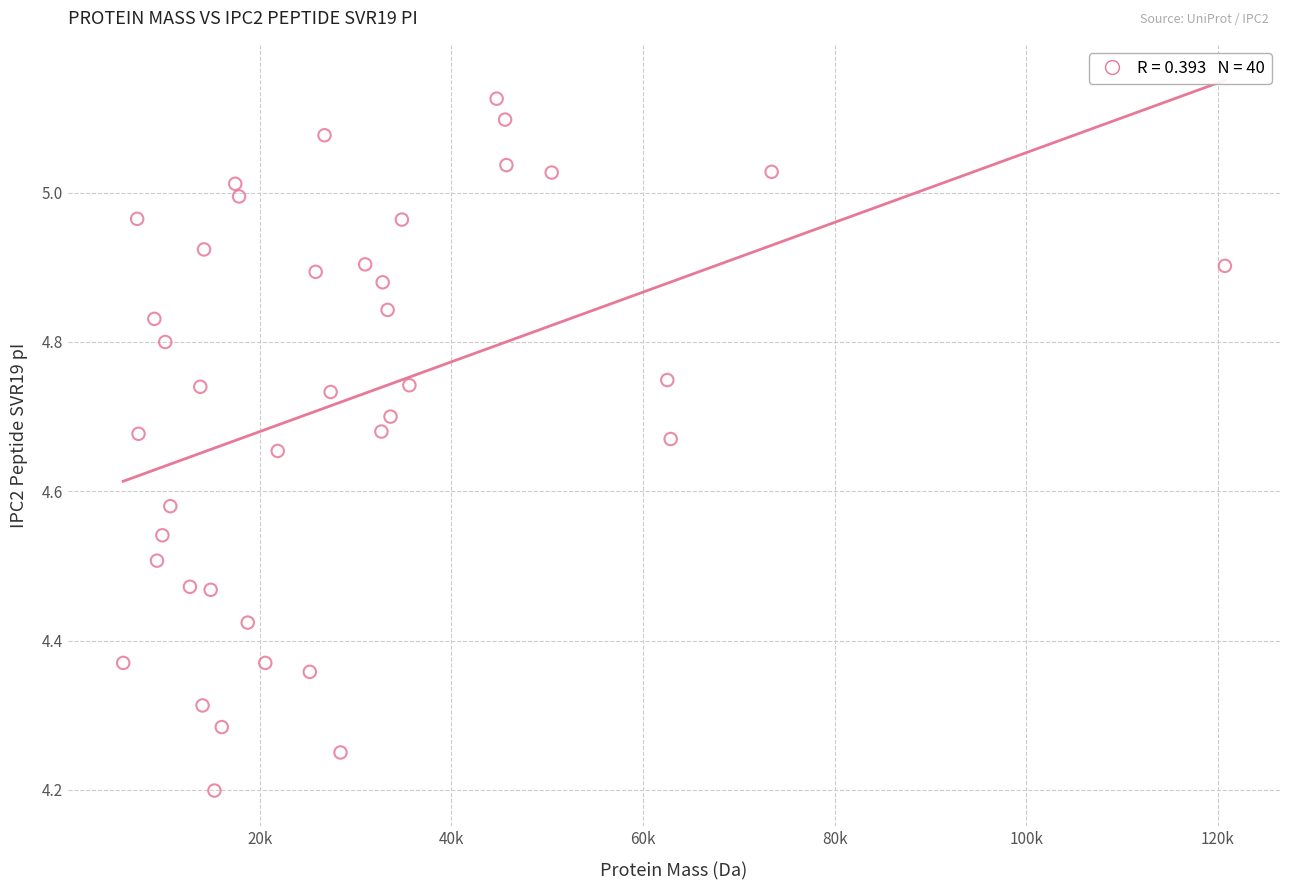

What is the range of X values (max minus min)?

114992.2